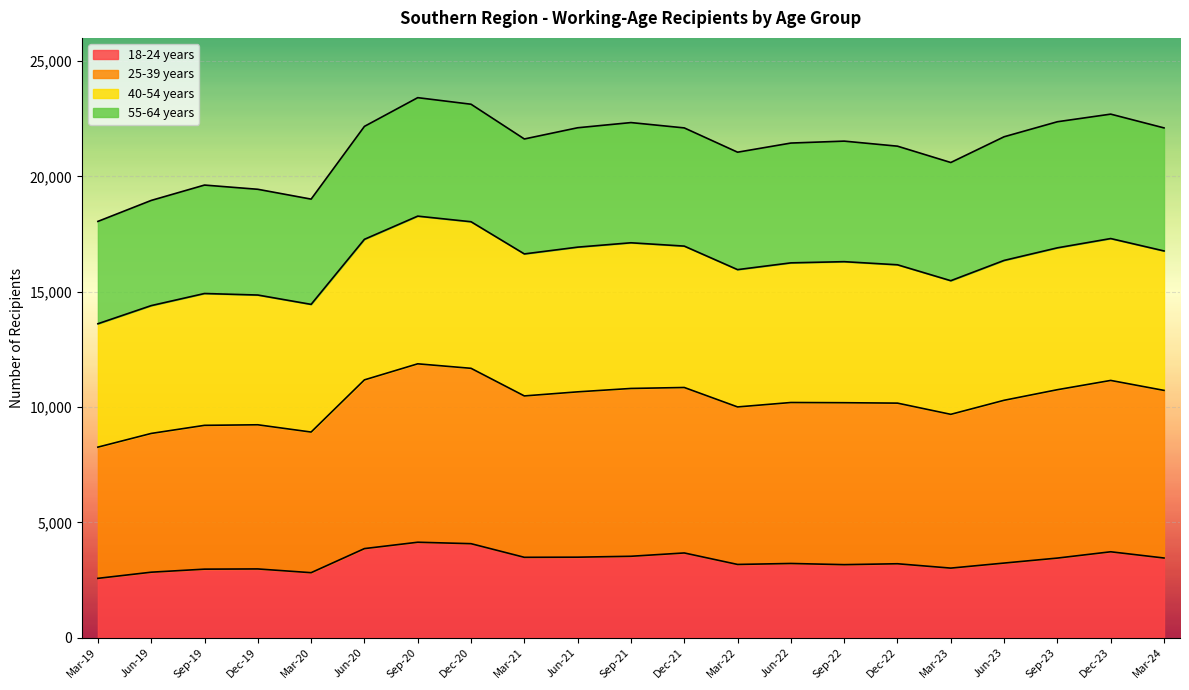

What is the total value across all series at Mar-23?

20598